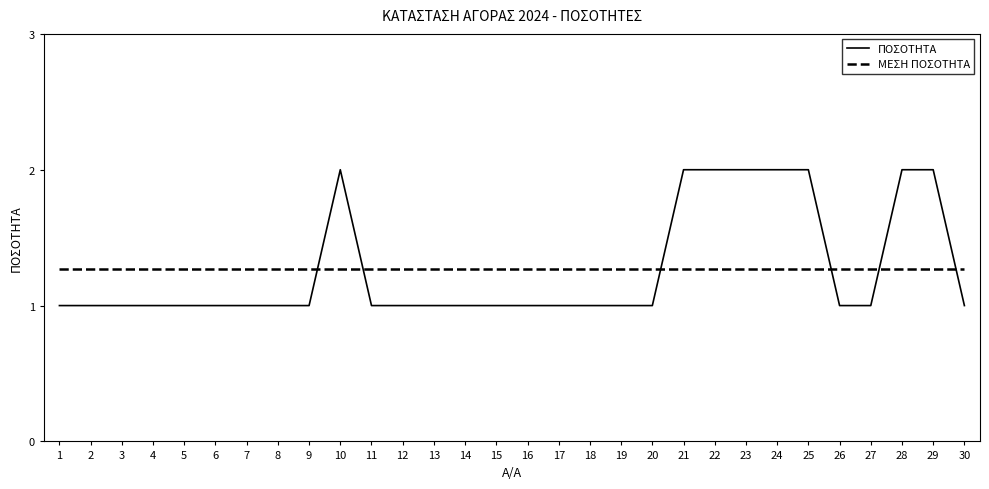

How many categories are shown in the chart?

30